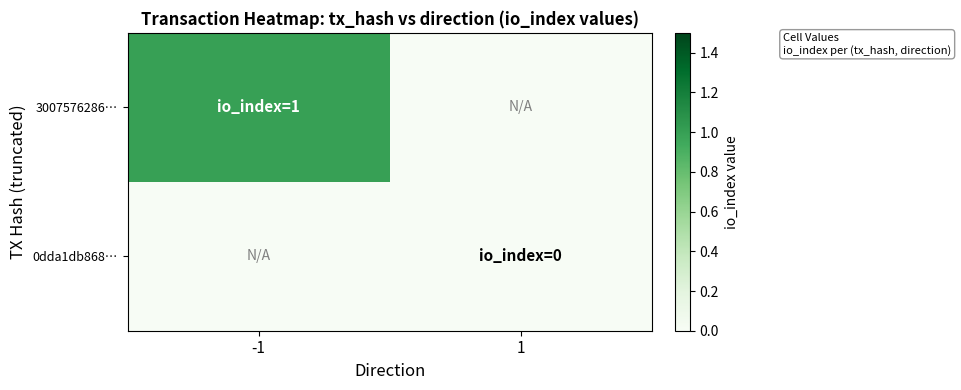

What is the spread (max minus min) of values at 1?

1